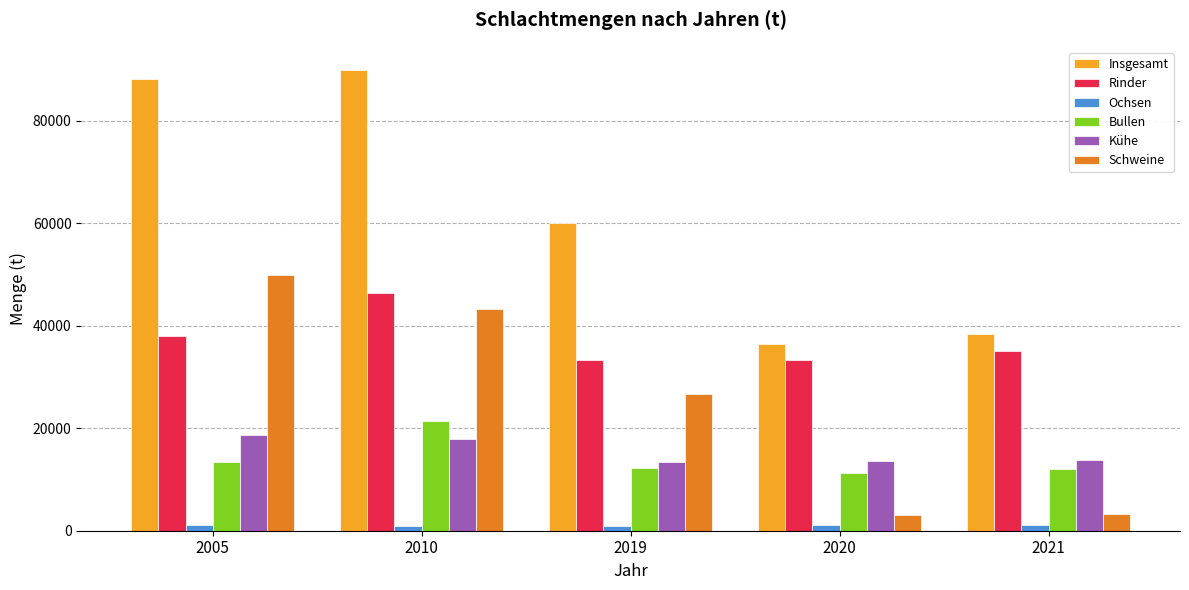

How many distinct data groups are displayed?

6